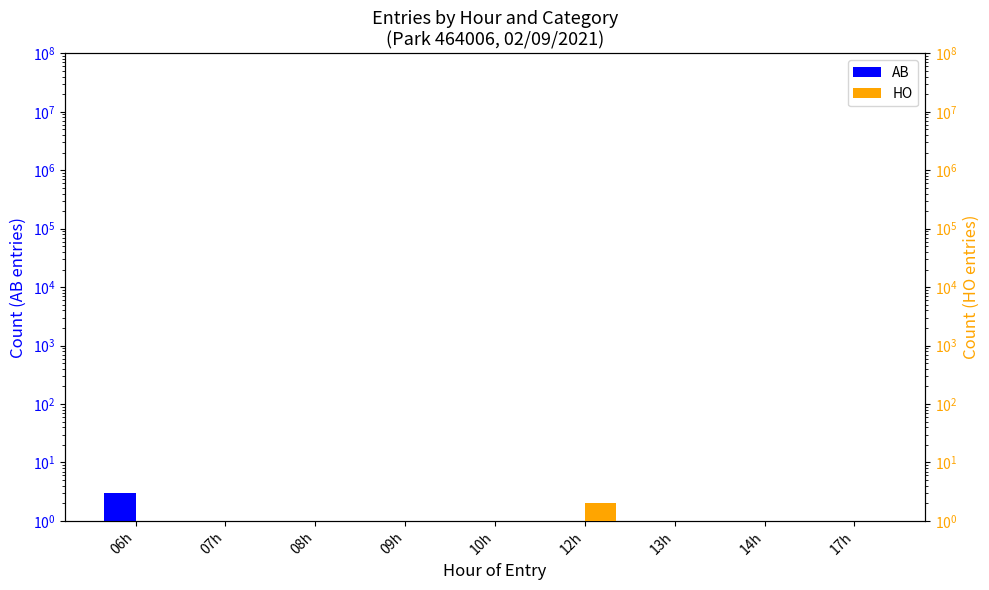

Is the value of HO at 06h greater than the value of AB at 09h?

No